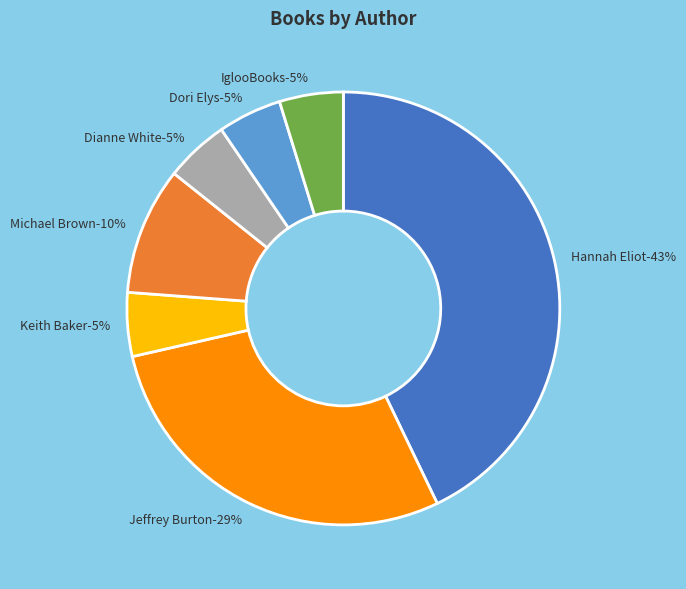

What is the smallest slice in the pie chart?

Keith Baker (63936113)